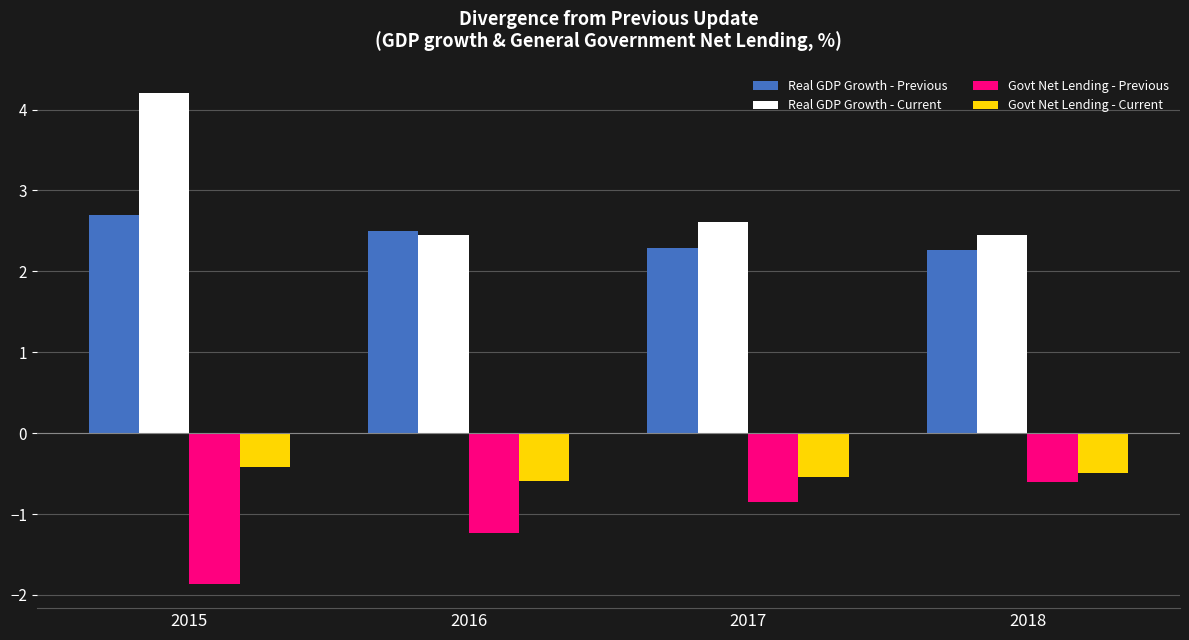

List the labels in order of Govt Net Lending - Previous value, largest first.

2018, 2017, 2016, 2015